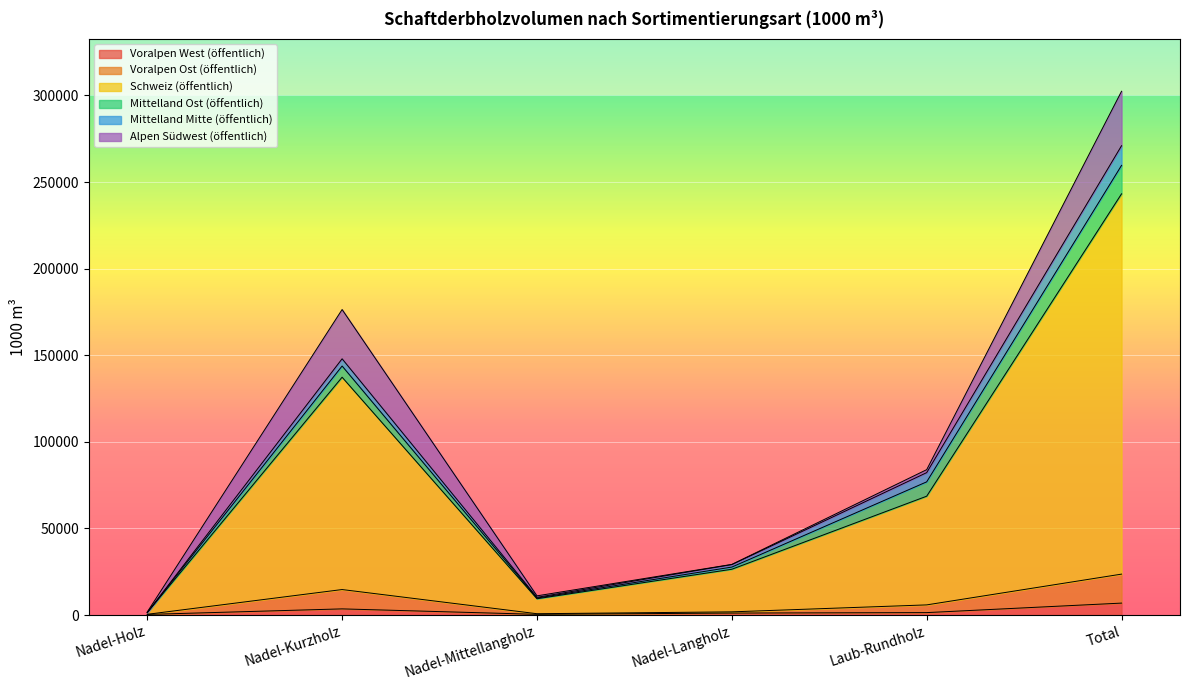

How many lines are shown in the chart?

6